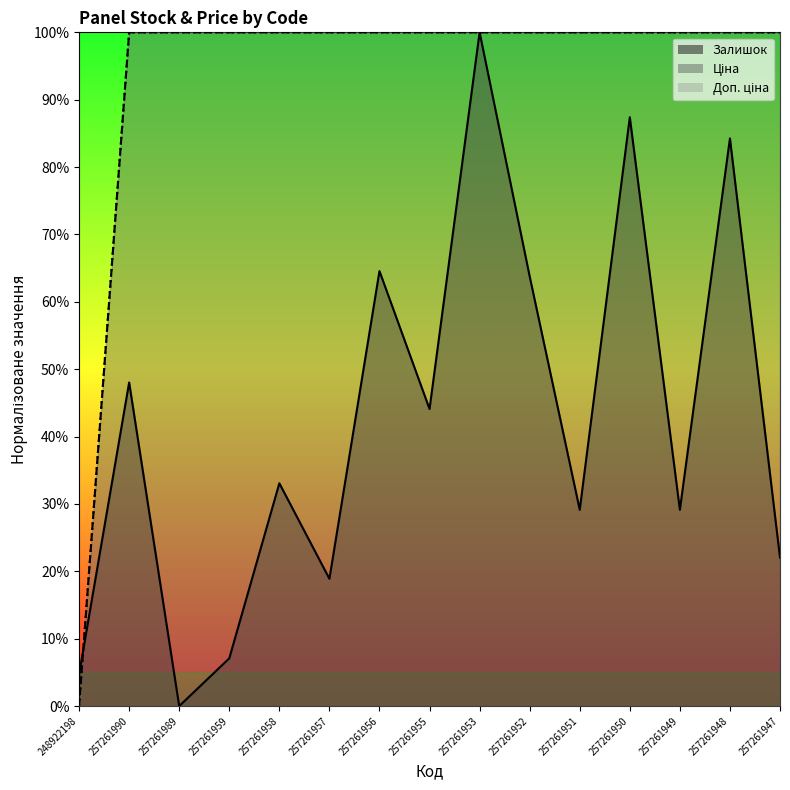

At how many categories does at least one series exceed 1?

15